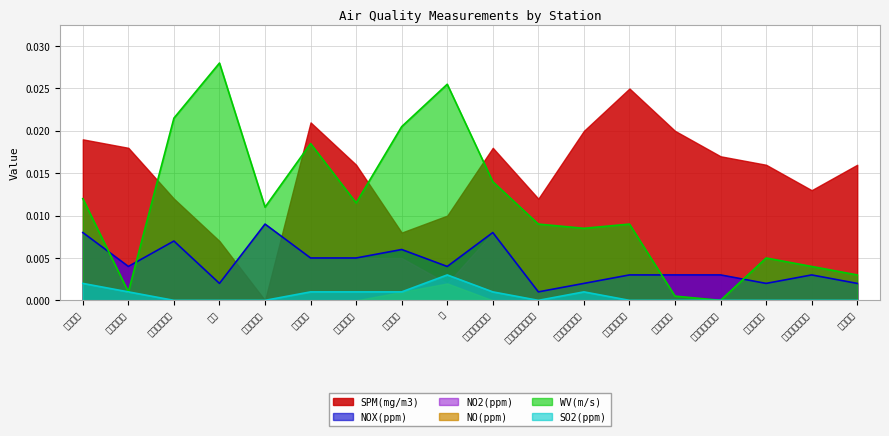

Is the value of NO2(ppm) at 楠 greater than the value of WV(m/s) at 三浜小学校?

No